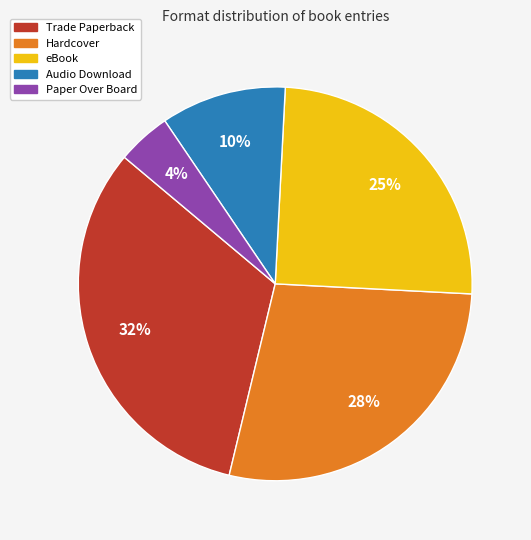

What is the smallest slice in the pie chart?

Paper Over Board